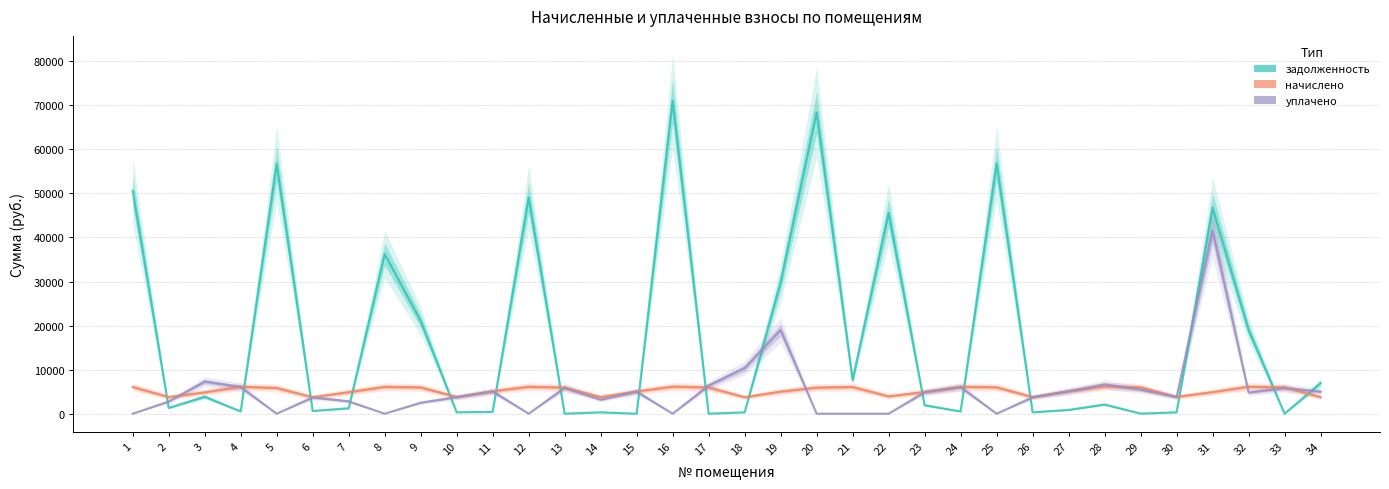

Which series has the largest total across all categories?

задолженность